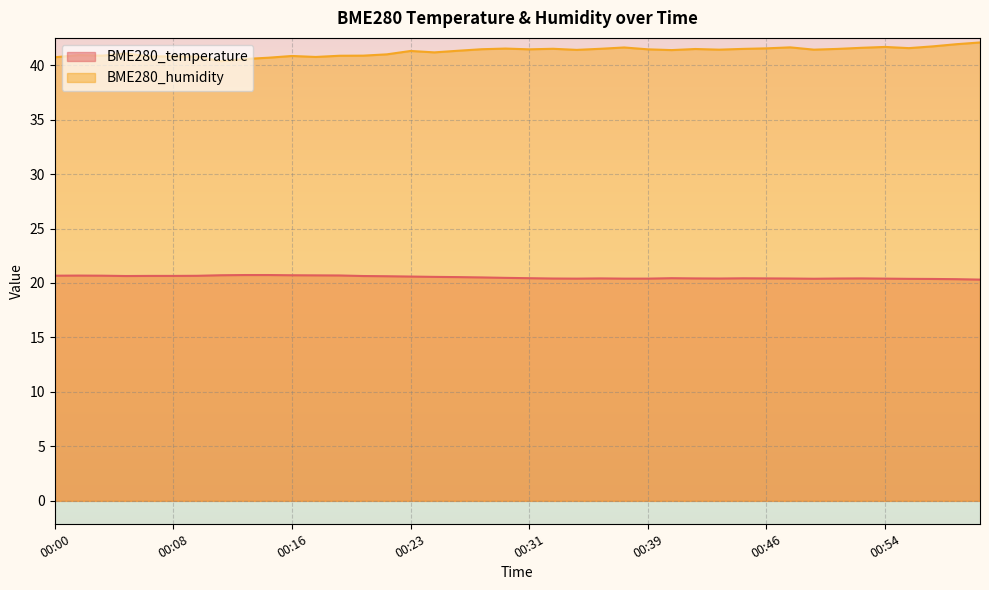

Which has a higher value, 00:28 or 00:12?

00:12